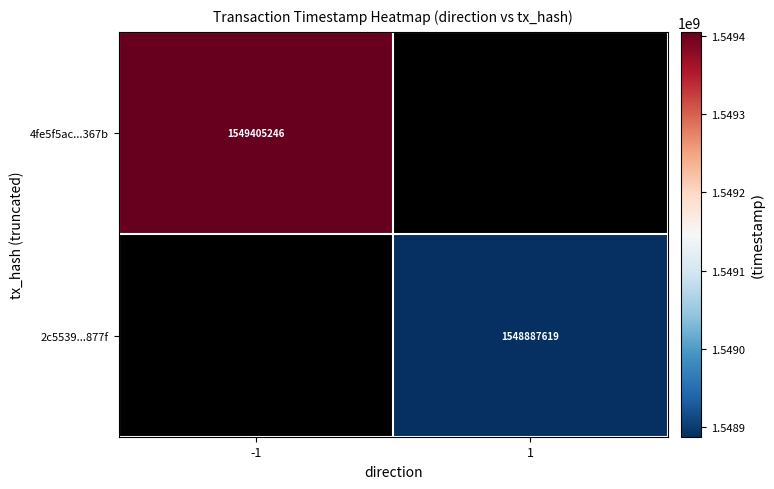

Is the value of 2c5539...877f at 1 greater than the value of 4fe5f5ac...367b at -1?

No